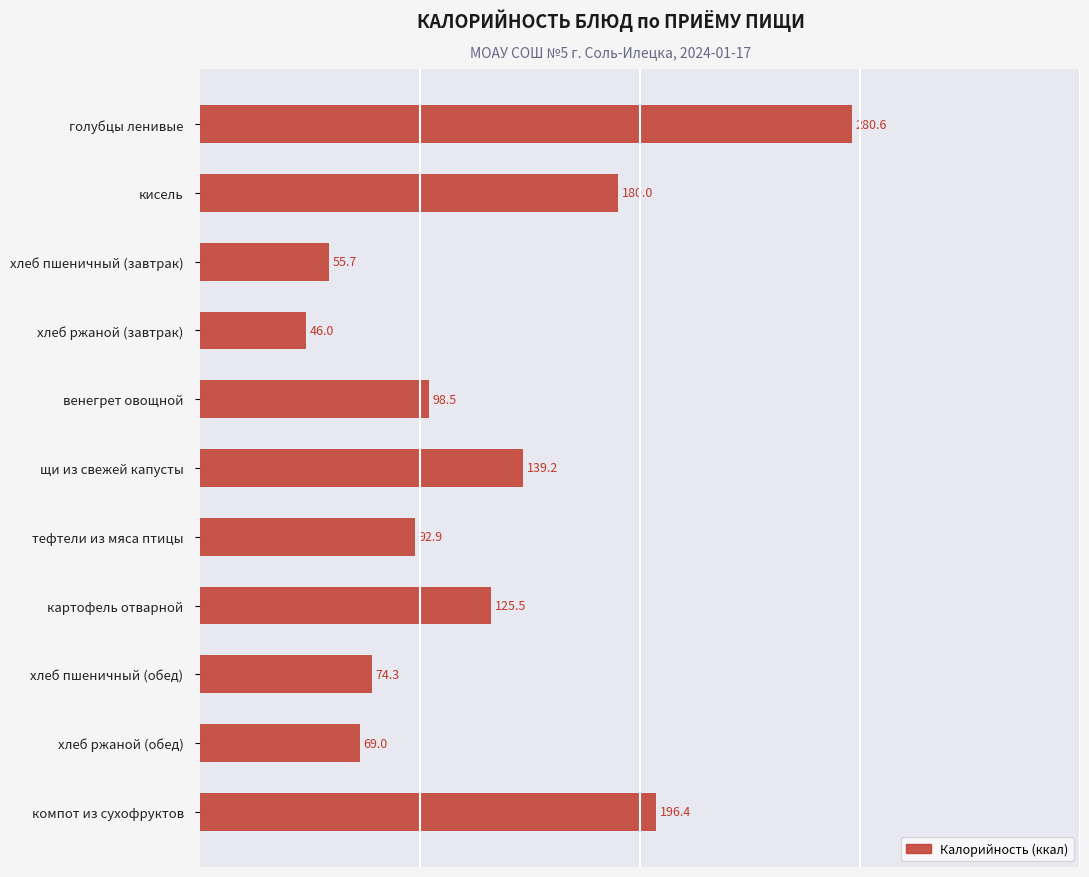

How many bars are there in total?

11